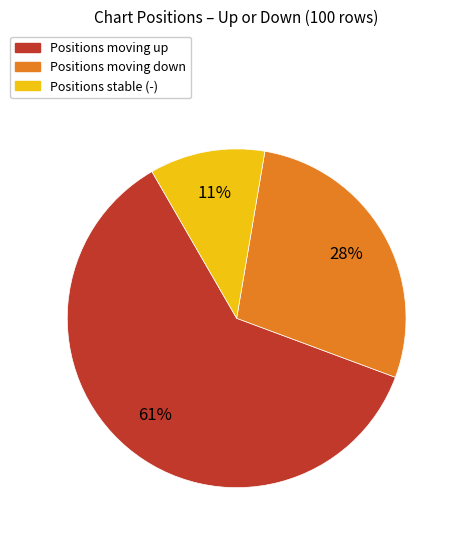

Is there any slice that represents more than half of the pie?

Yes